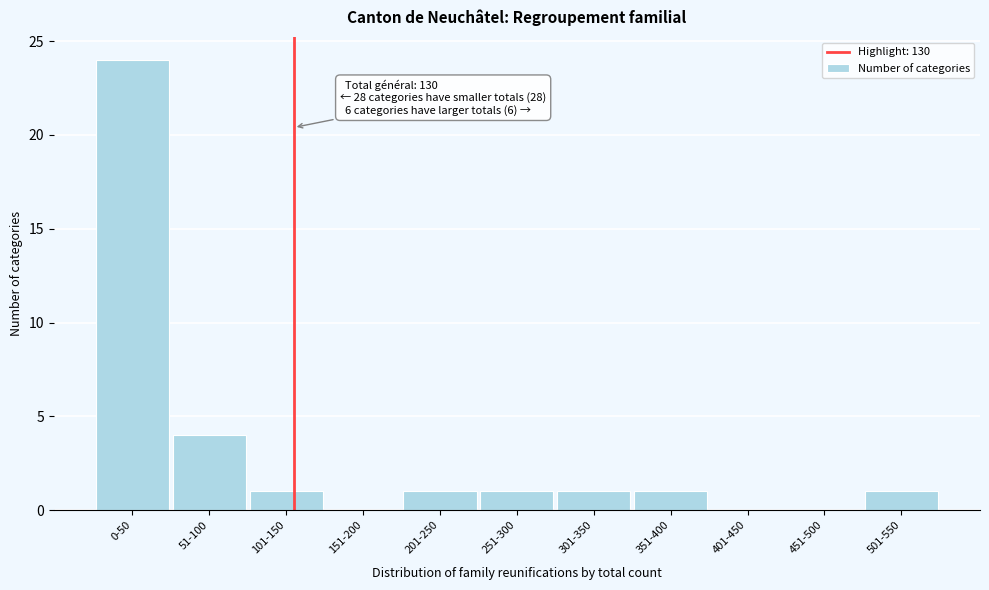

Reading left to right, transcribe all the data shown in this chart.

0-50=24	51-100=4	101-150=1	151-200=0	201-250=1	251-300=1	301-350=1	351-400=1	401-450=0	451-500=0	501-550=1